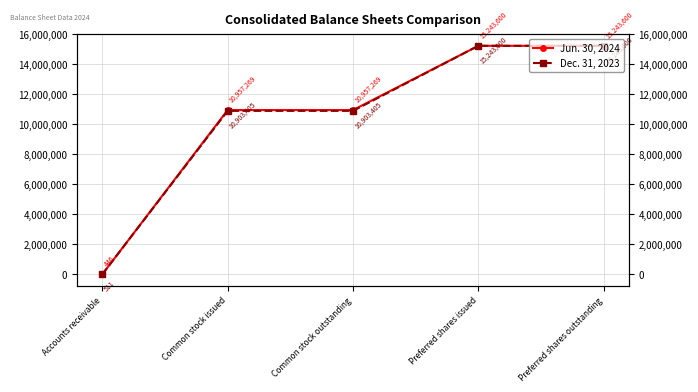

What is the sum of all Dec. 31, 2023 values?

52294521